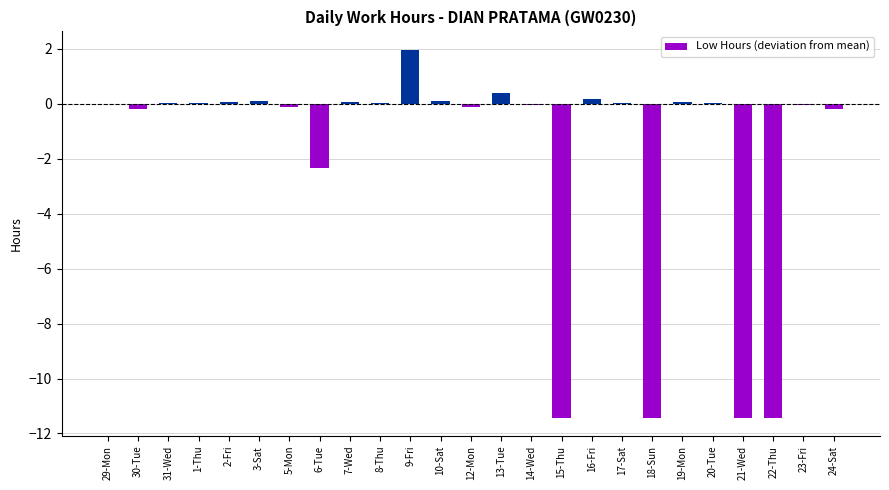

At which category does the chart reach its peak across all series?

9-Fri